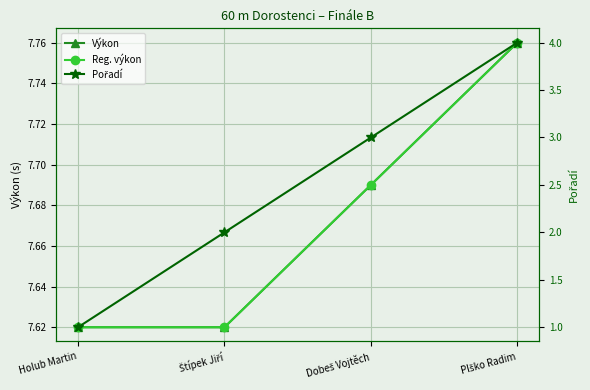

Which category has the lowest value in the Reg. výkon series?

Holub Martin